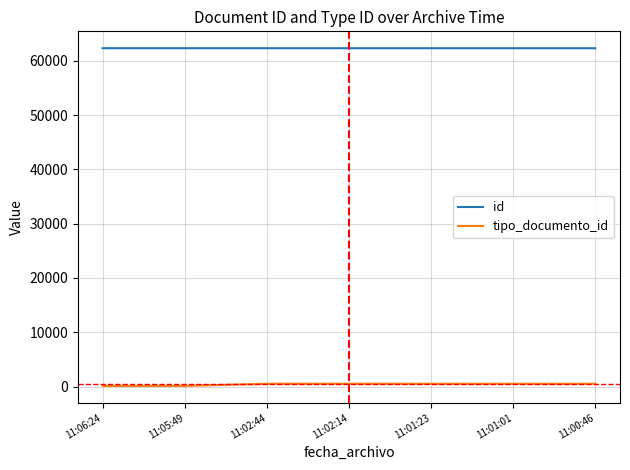

What is the maximum value shown in the chart?

62299